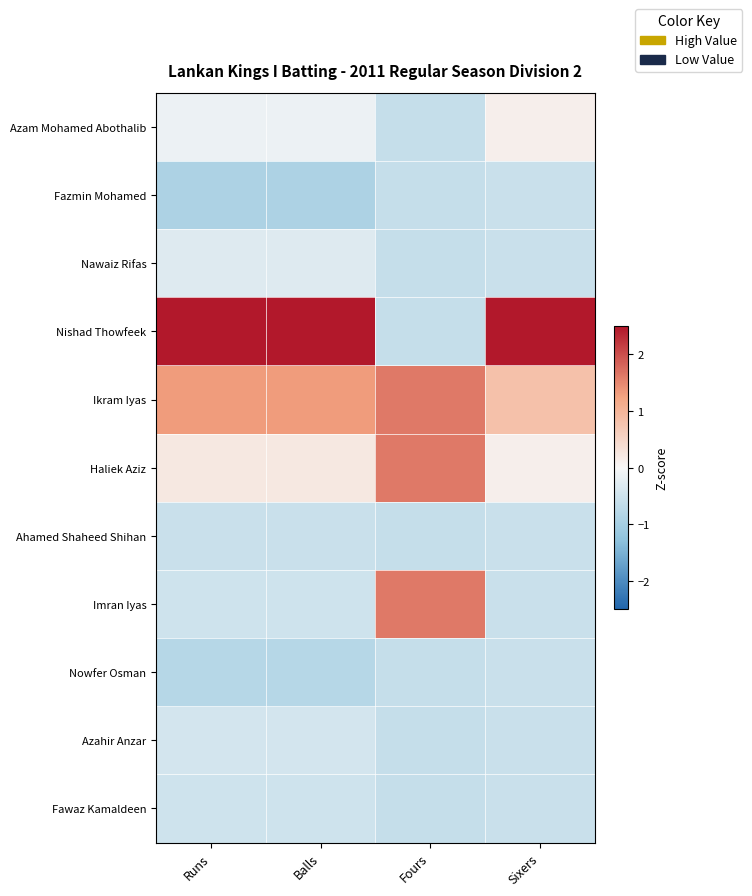

How many categories are shown in the chart?

4